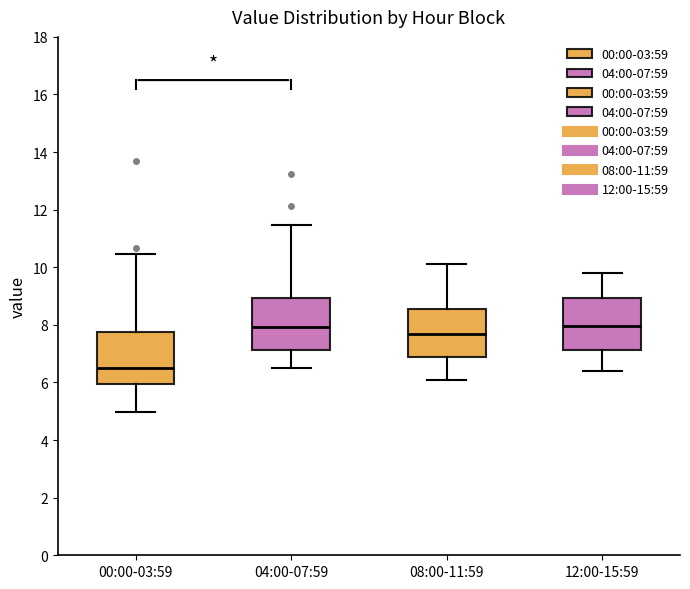

Where is the upper edge of the box for 04:00-07:59 on the y-axis? The values are not printed on the chart, so give them approximately, as read against the axis.

9.0